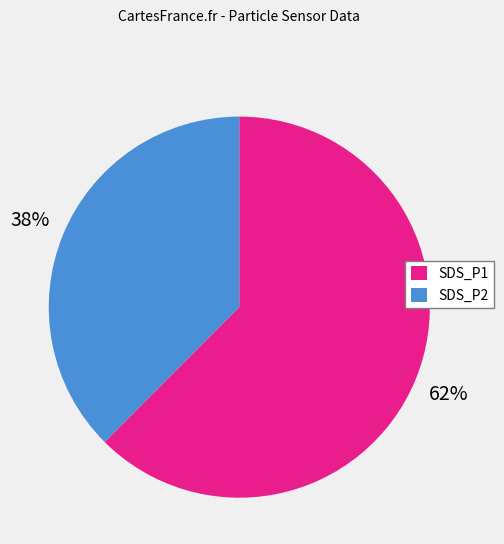

To the nearest percent, what is the combined percentage of SDS_P1 and SDS_P2?

100%